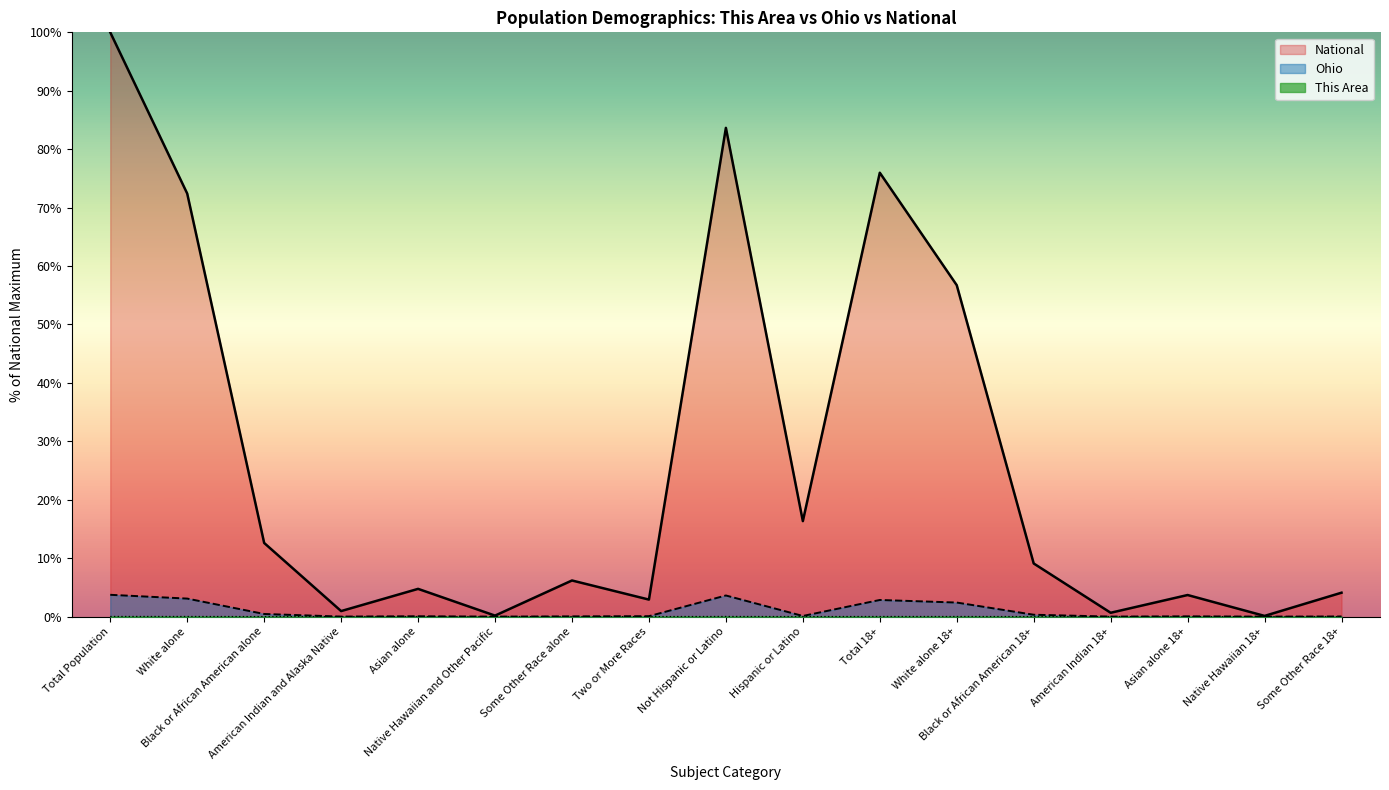

True or false: This Area has a value of 0.0 at Two or More Races.

True